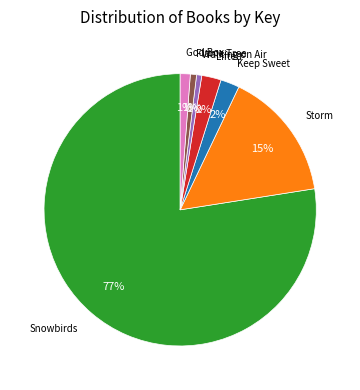

Count the number of slices in the pie.

7